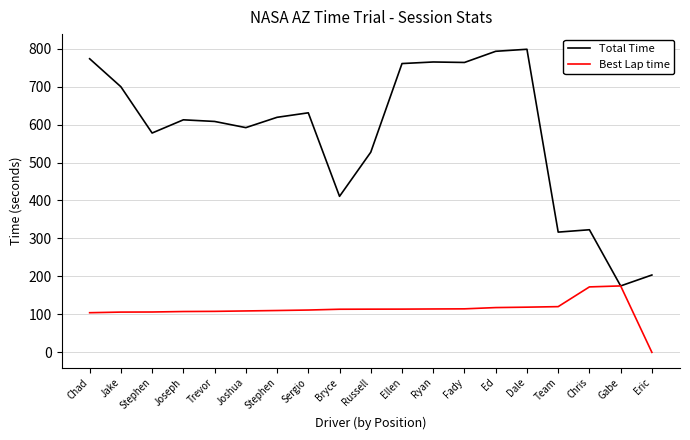

Is this an area chart (filled region under the line)?

No